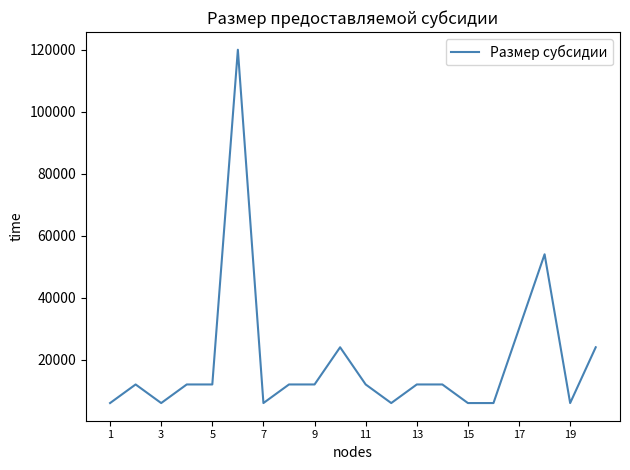

What is the minimum value shown in the chart?

6000